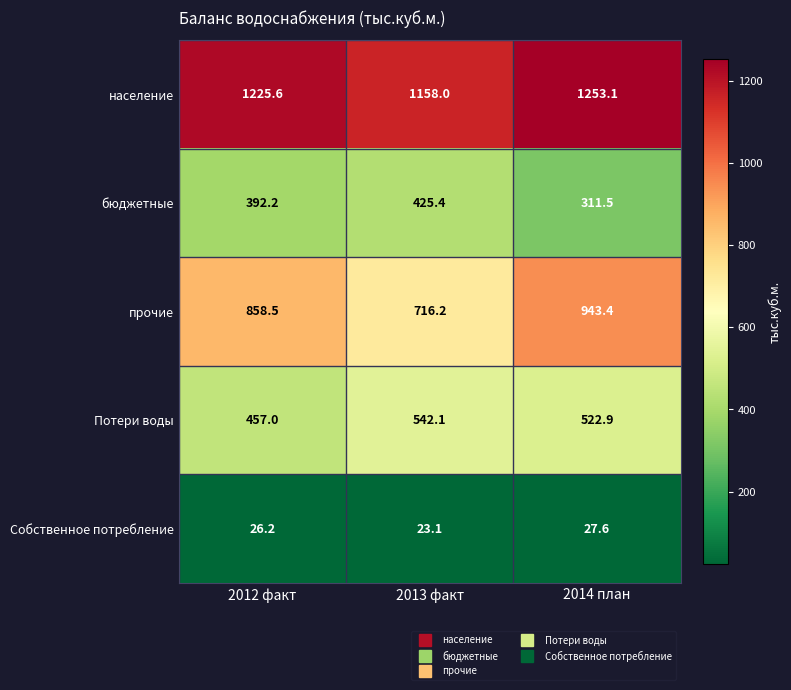

Which series has the widest spread of values?

прочие